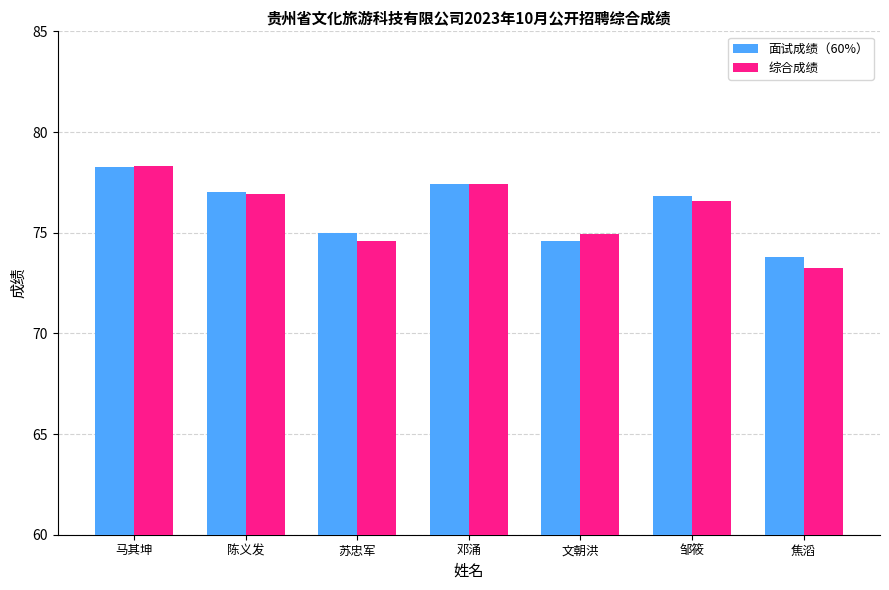

At which label does 面试成绩（60%） first exceed 76?

马其坤